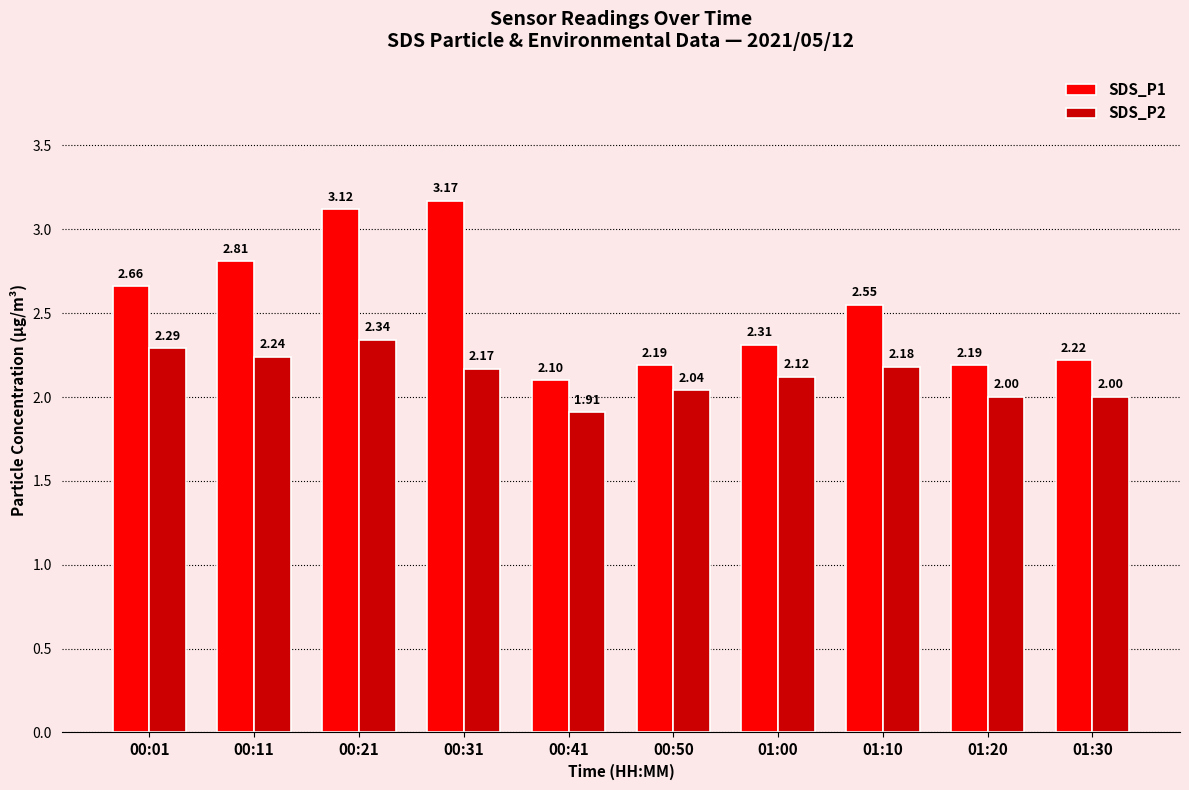

What is the sum of all SDS_P1 values?

25.3